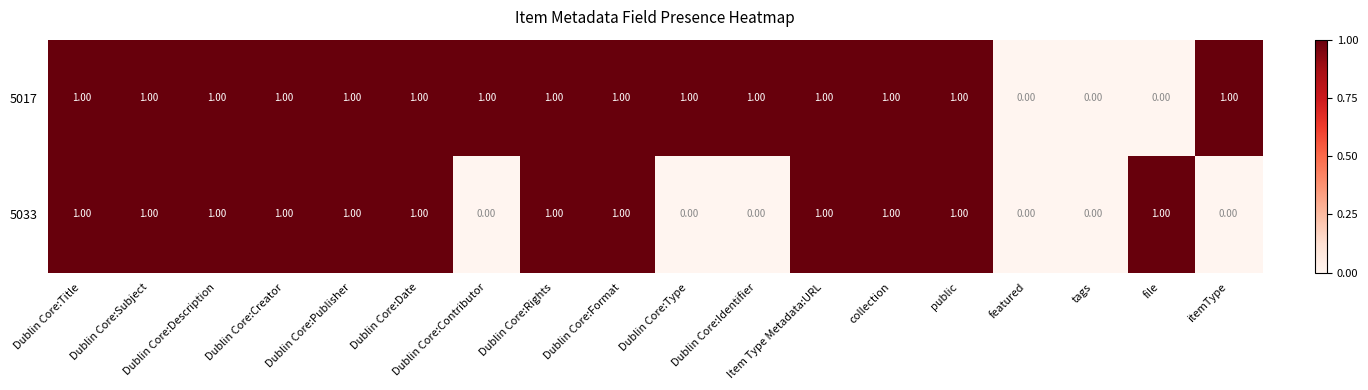

Rank the series at file from highest to lowest value.

5033, 5017